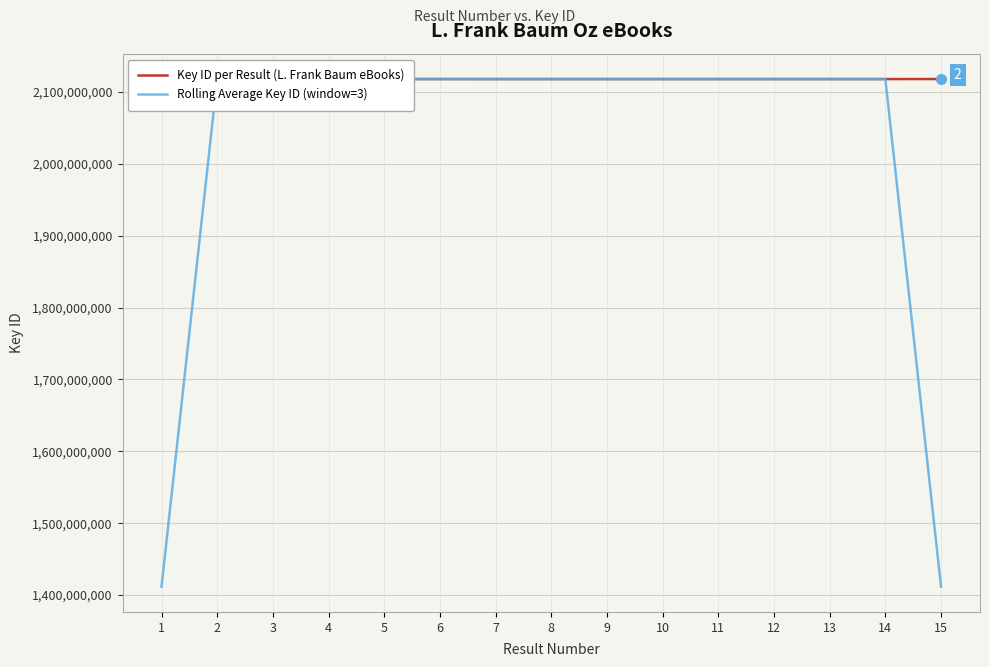

How many values in the Rolling Average Key ID (window=3) series are below 2117859594?

7